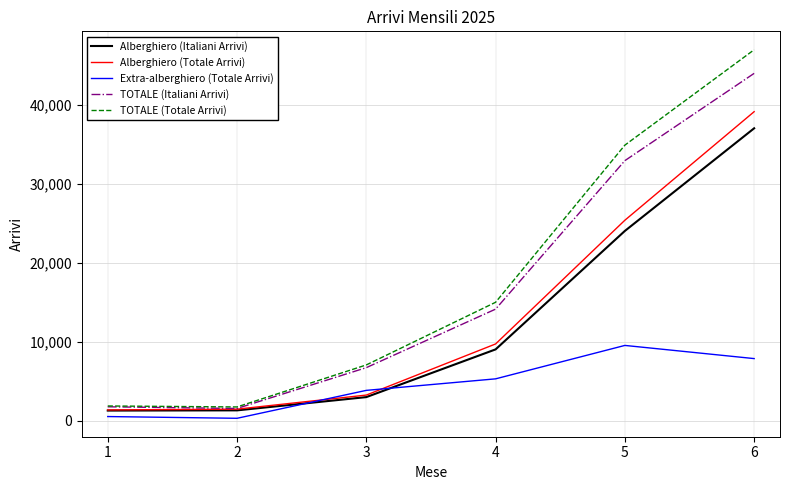

What is the maximum value for Alberghiero (Italiani Arrivi)?

37001